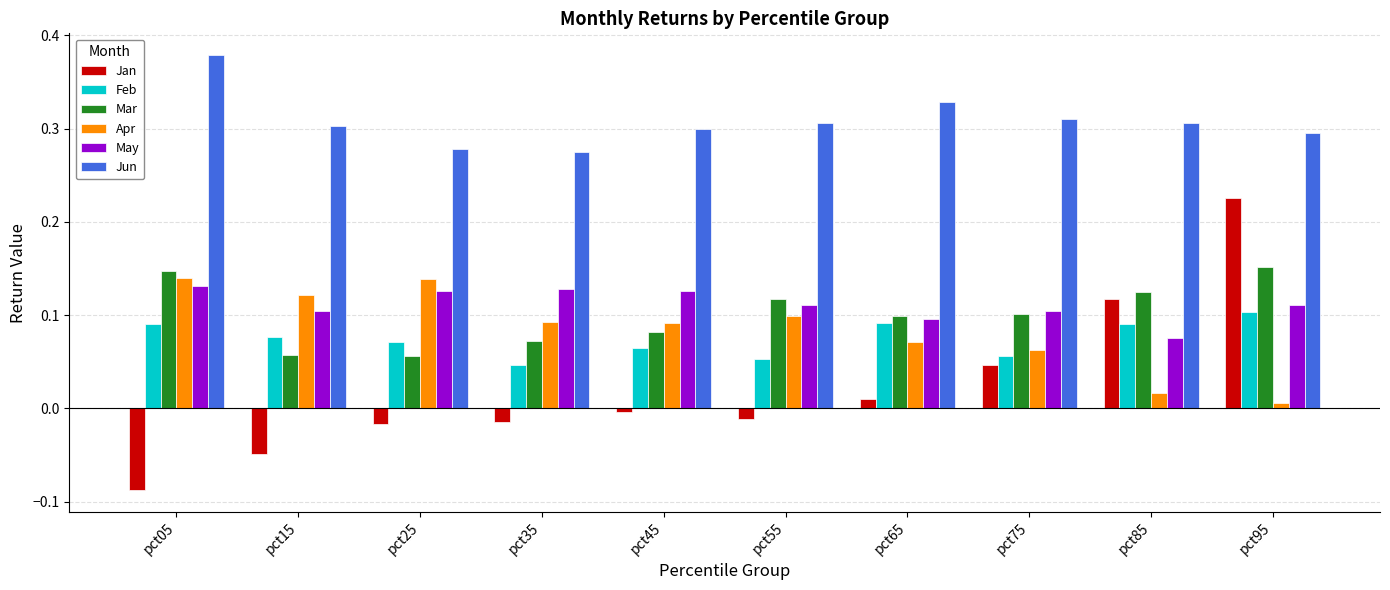

Which category has the highest value in the Jan series?

pct95